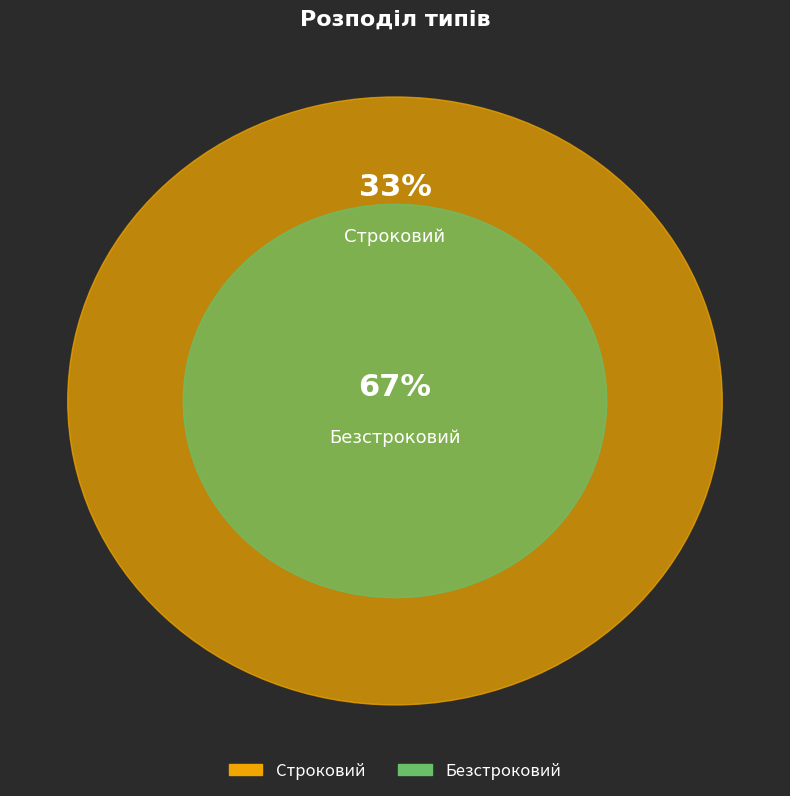

True or false: Строковий accounts for 33% of the total.

True